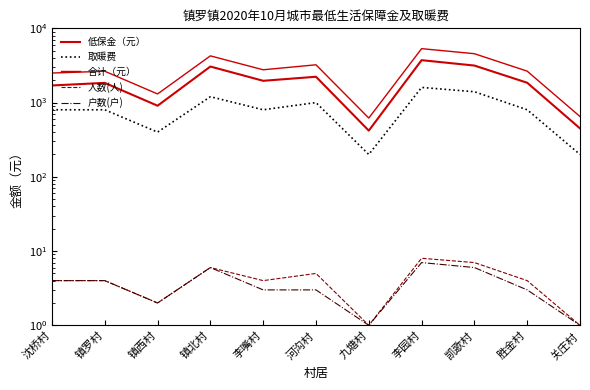

What is the difference between the 户数(户) values at 镇罗村 and 镇西村?

2